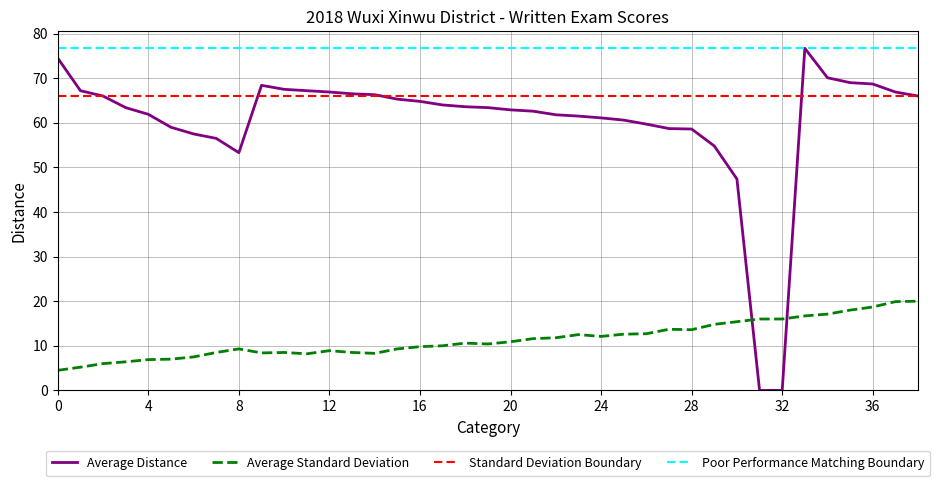

True or false: Average Distance and Average Standard Deviation cross at least once.

True